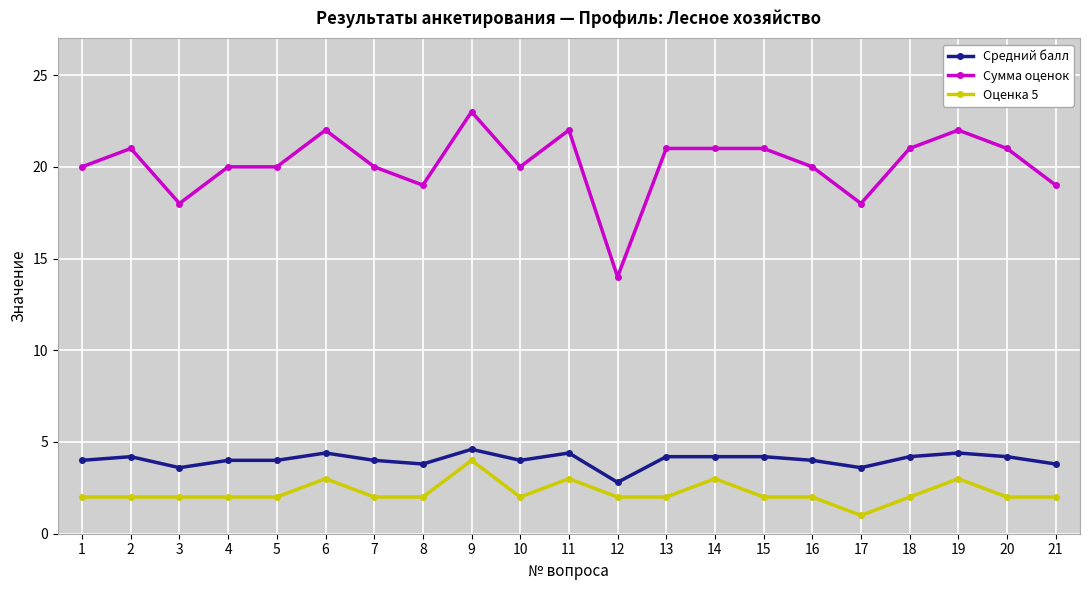

Is it true that Сумма оценок equals 21.0 at 18?

True